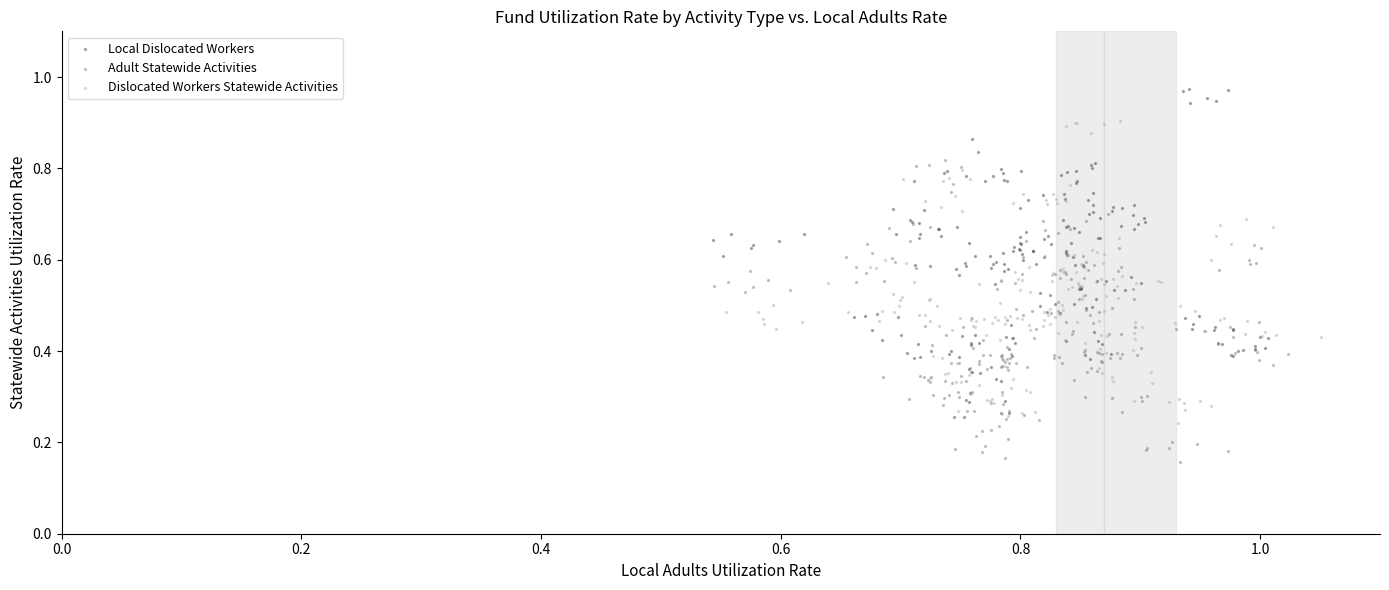

Which series reaches the maximum Y coordinate?

Local Dislocated Workers